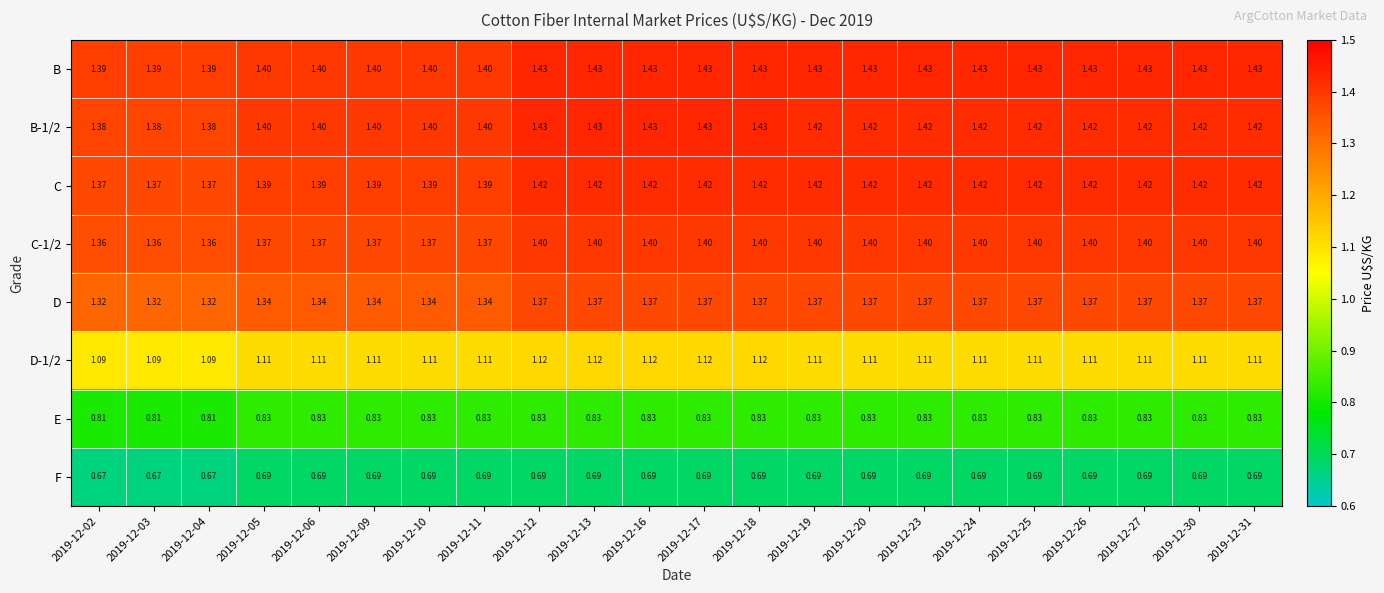

Is the value of F at 2019-12-23 greater than the value of D-1/2 at 2019-12-25?

No